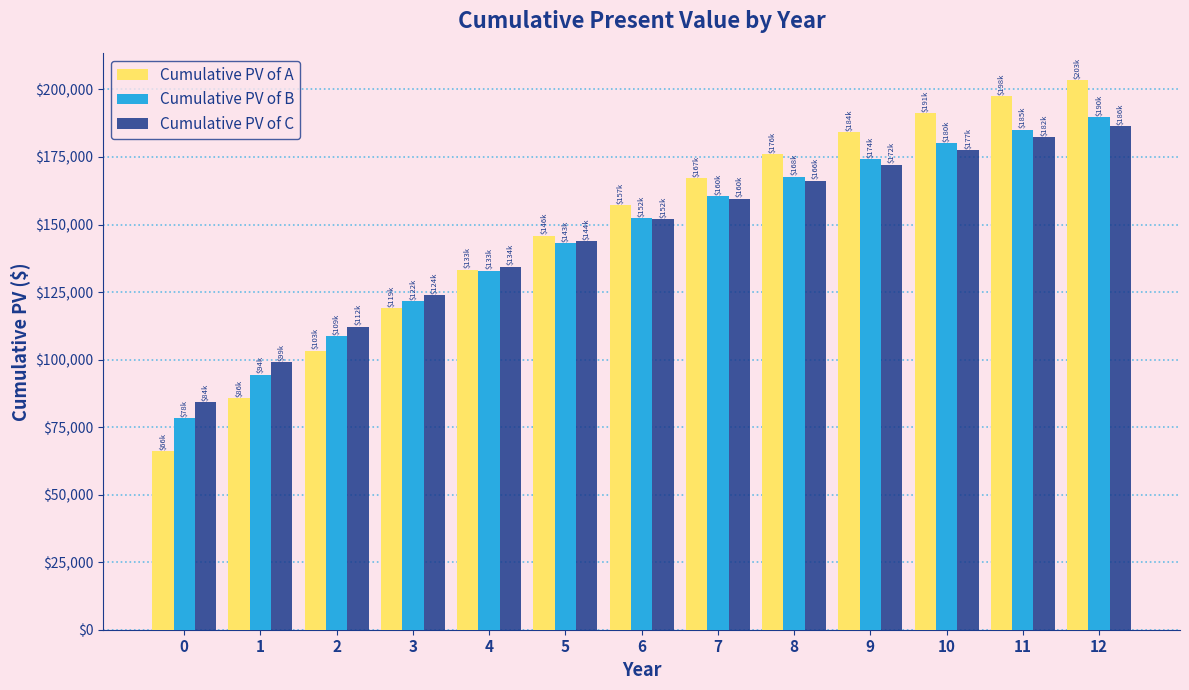

At which category is the sum across all series the highest?

12